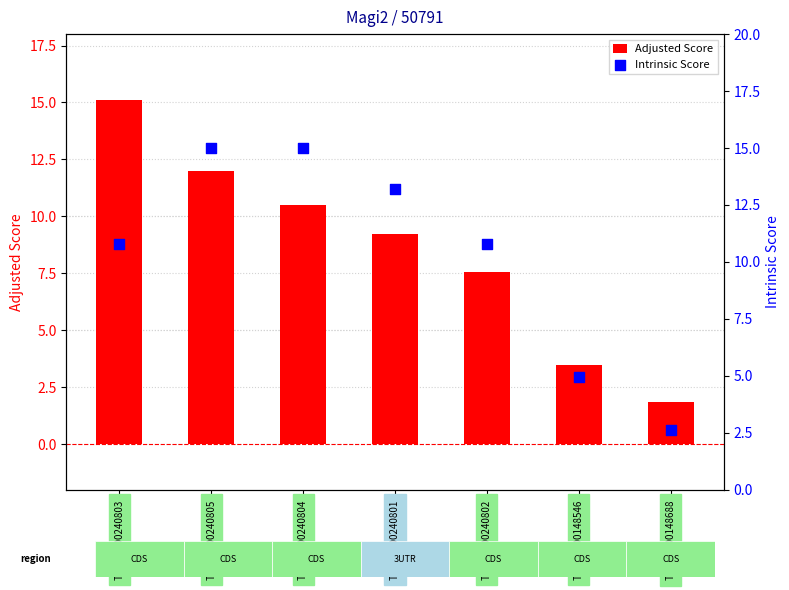

At how many categories does at least one series exceed 2?

7